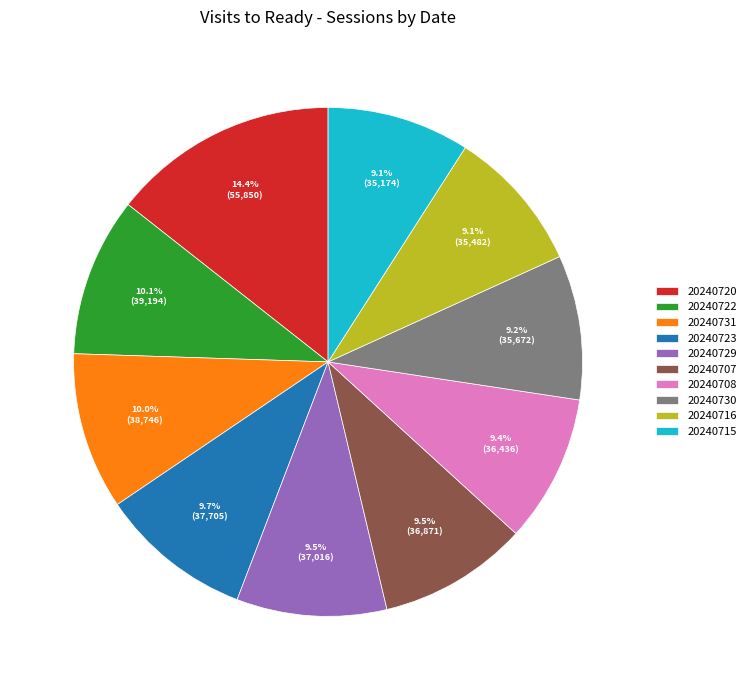

Is it true that 20240729 is 16% of the pie?

False